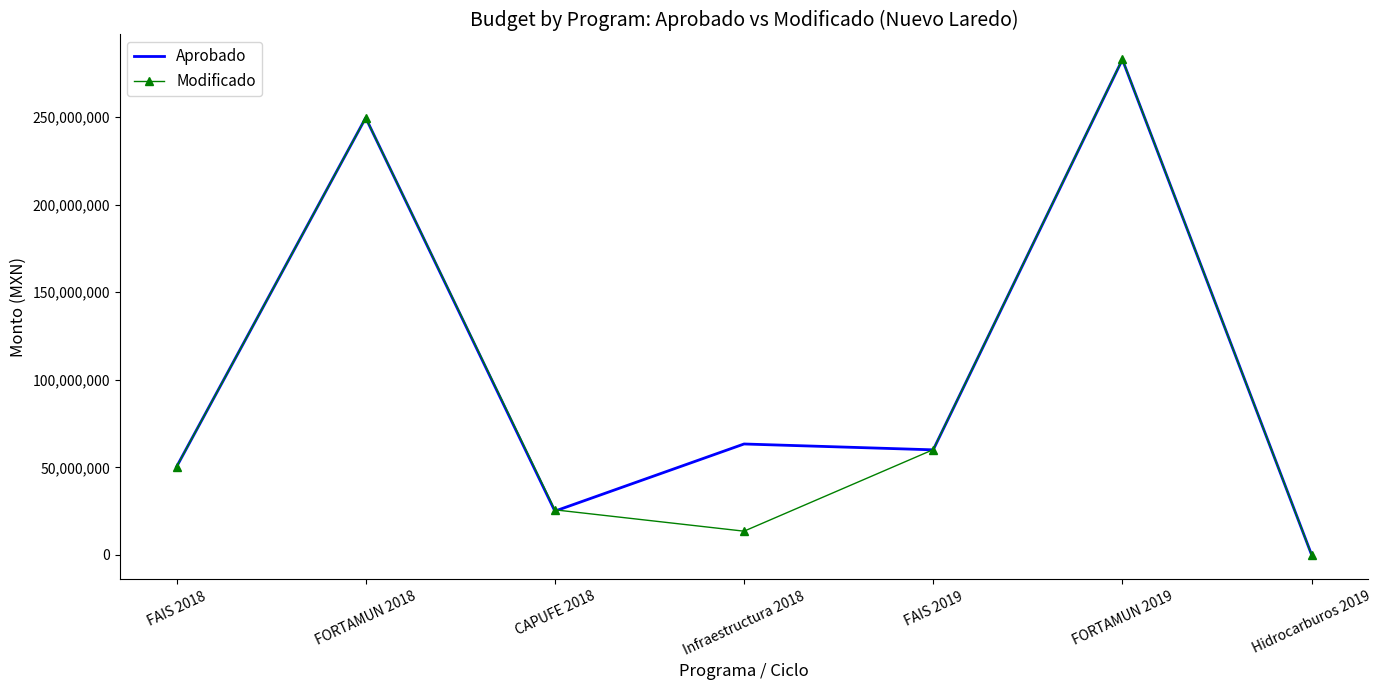

Where is Modificado nearest to the value 141612064?

FAIS 2019